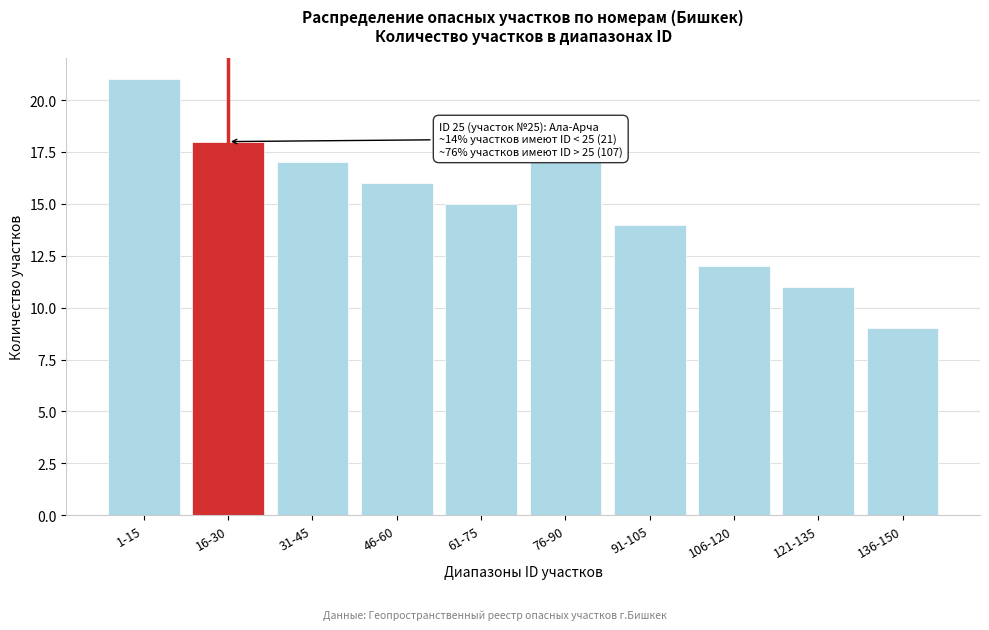

Reading right to left, what are all the values shown in this chart?

9	11	12	14	17	15	16	17	18	21